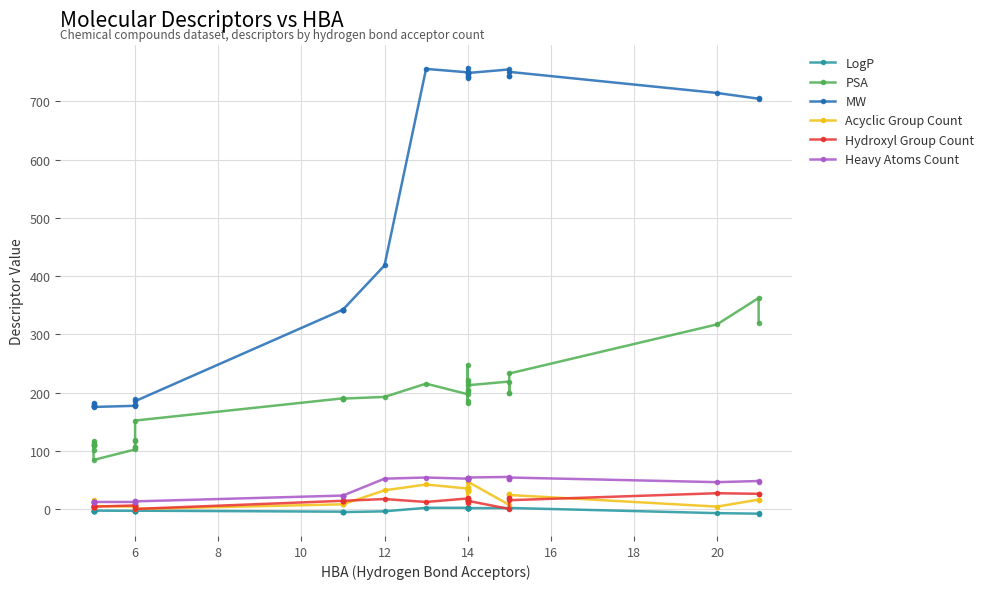

How many positive values does the Acyclic Group Count series have?

35